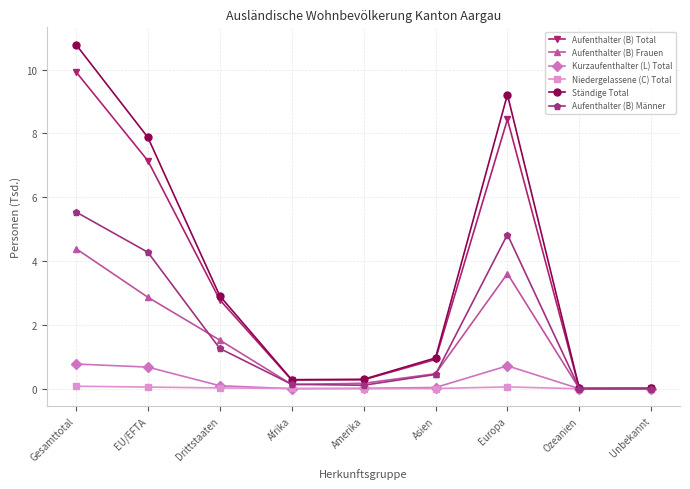

True or false: Ständige Total has a value of 7.2 at Gesamttotal.

False